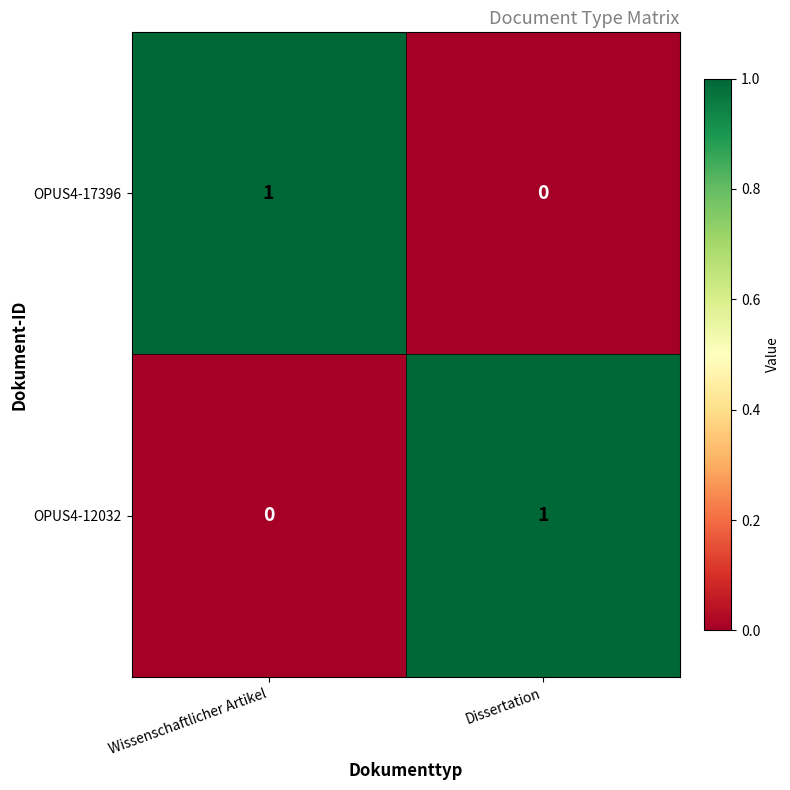

Which category has the highest value in the OPUS4-17396 series?

Wissenschaftlicher Artikel